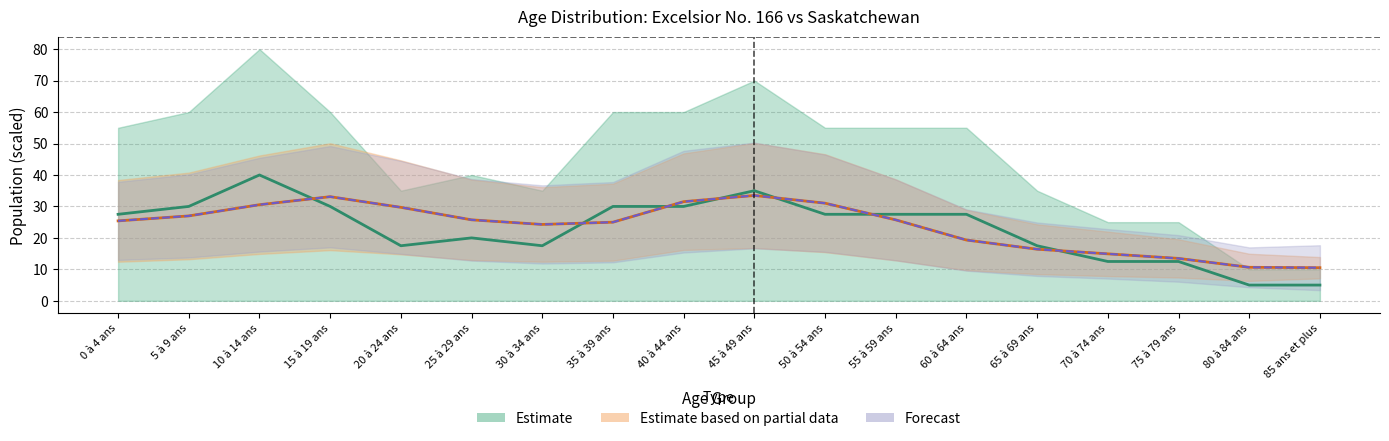

How many categories are shown in the chart?

18